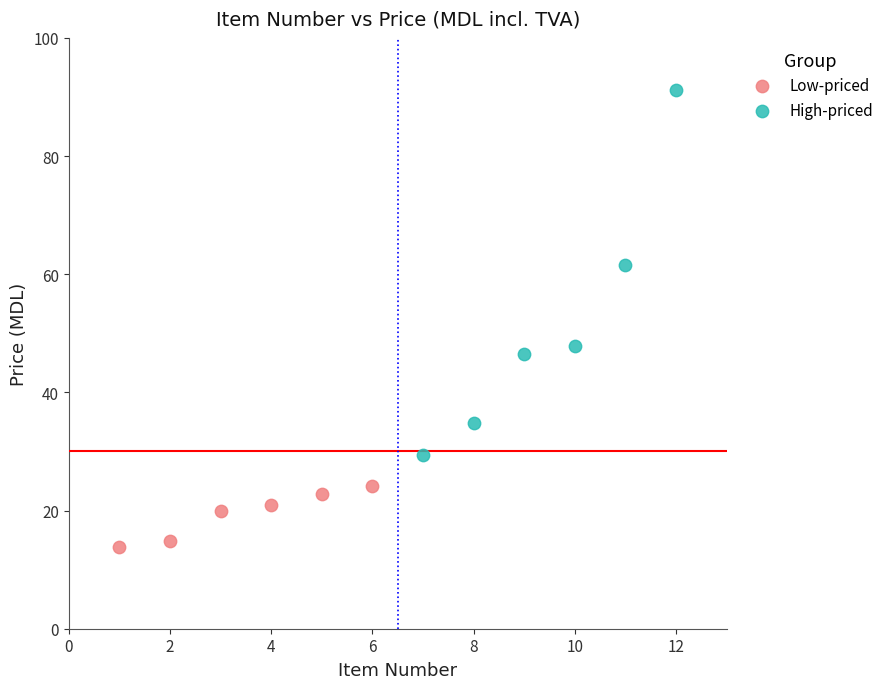

Which series contains the lowest Y value?

Low-priced